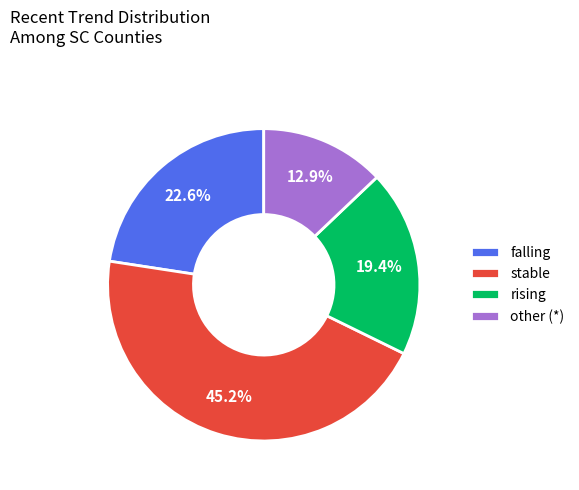

Between other and rising, which is larger?

rising